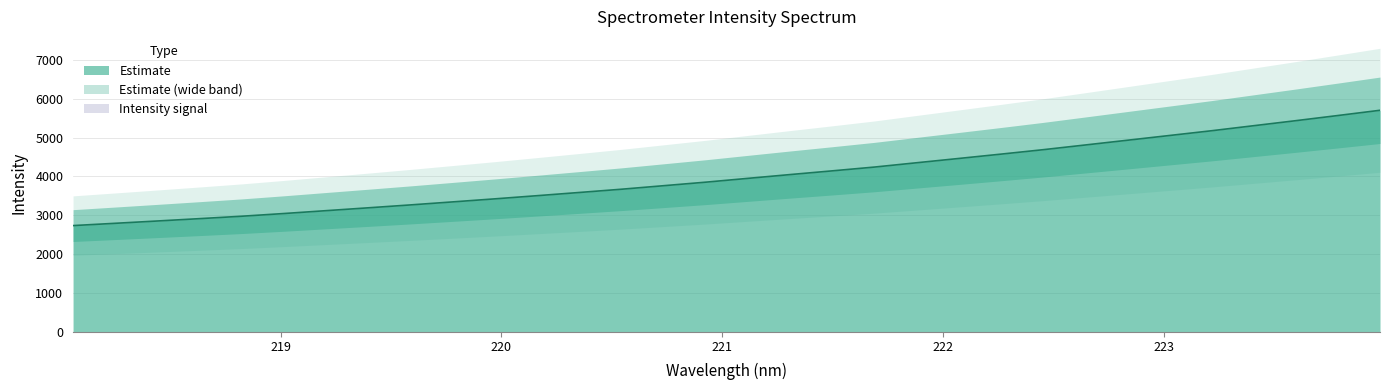

Rank the categories by value from lowest to highest.

218.0596, 218.2508, 218.442, 218.6332, 218.8244, 219.0156, 219.2067, 219.3979, 219.589, 219.7801, 219.9712, 220.1623, 220.3533, 220.5444, 220.7354, 220.9264, 221.1174, 221.3083, 221.4993, 221.6902, 221.8812, 222.0721, 222.263, 222.4538, 222.6447, 222.8355, 223.0264, 223.2172, 223.408, 223.5987, 223.7895, 223.9802